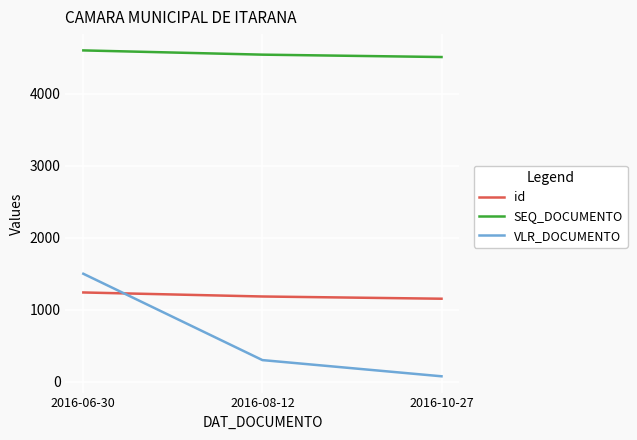

Rank the categories by VLR_DOCUMENTO value from lowest to highest.

2016-10-27, 2016-08-12, 2016-06-30